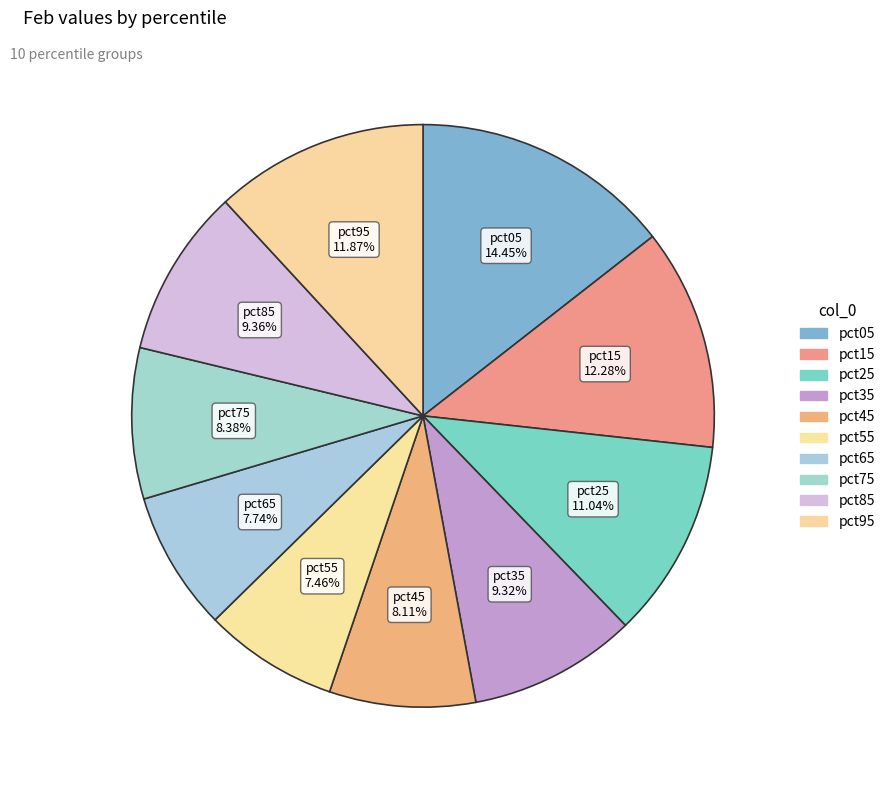

True or false: pct05 accounts for 26% of the total.

False